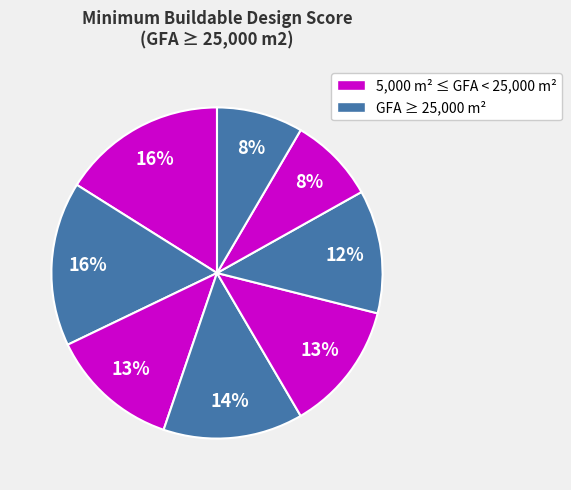

How many slices are in this pie chart?

8